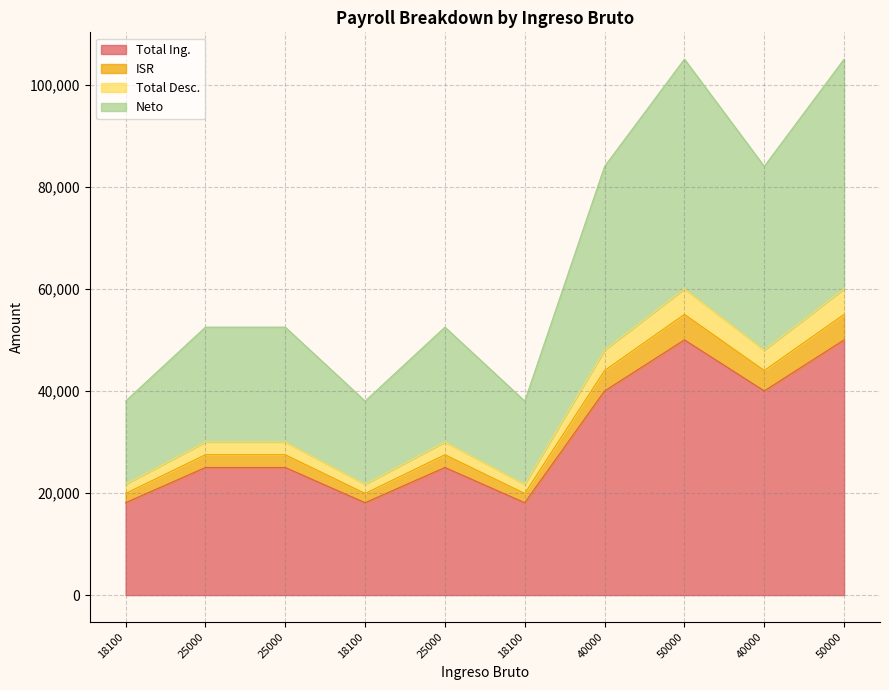

True or false: Total Desc. has more than 1 interior local peaks.

True